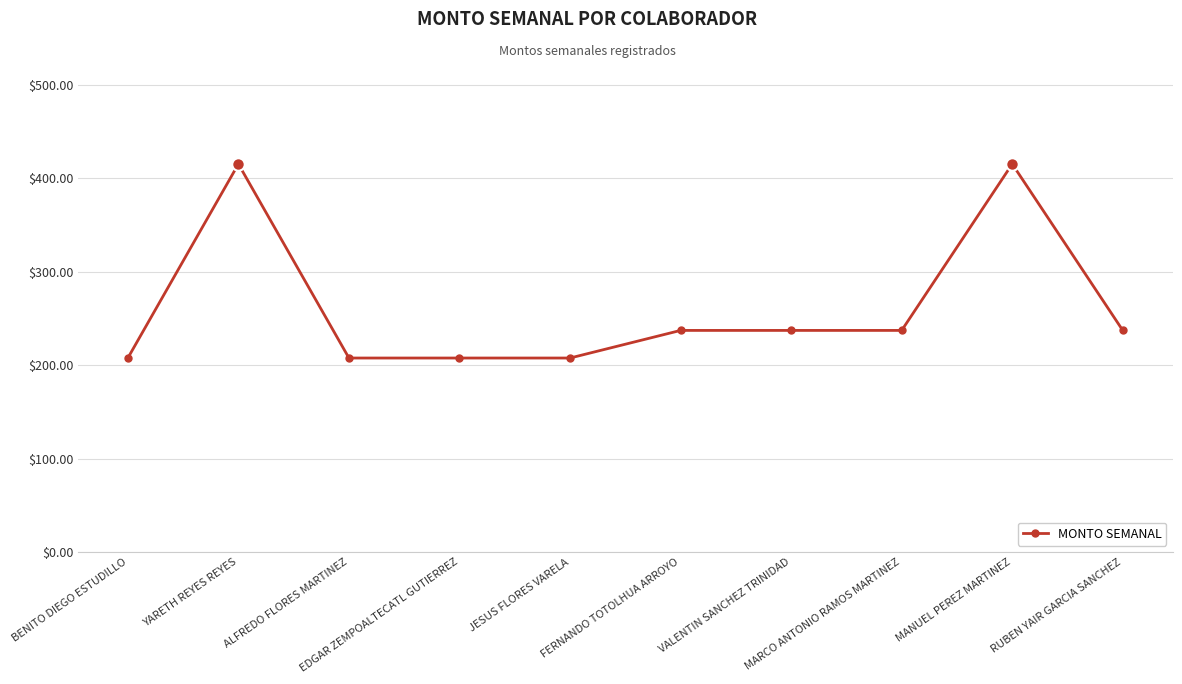

What is the label of the 9th point from the left?

MANUEL PEREZ MARTINEZ